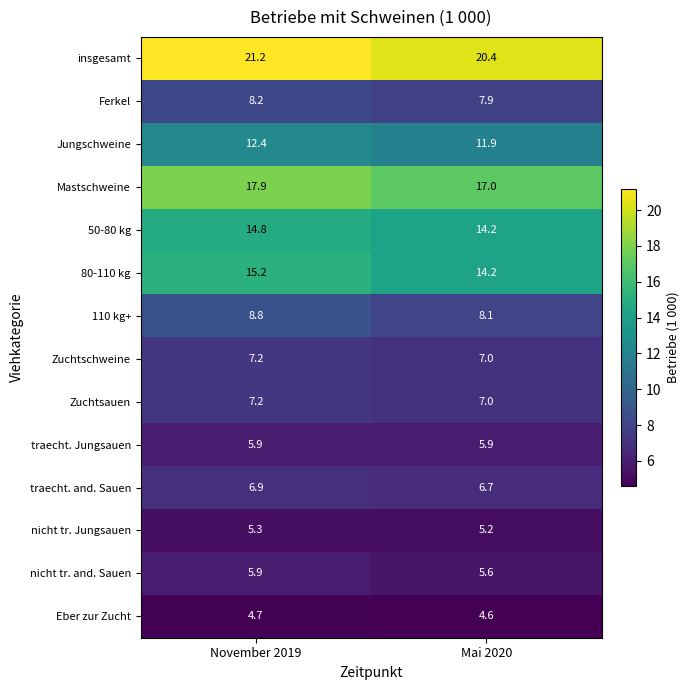

List the labels in order of 50-80 kg value, smallest first.

Mai 2020, November 2019